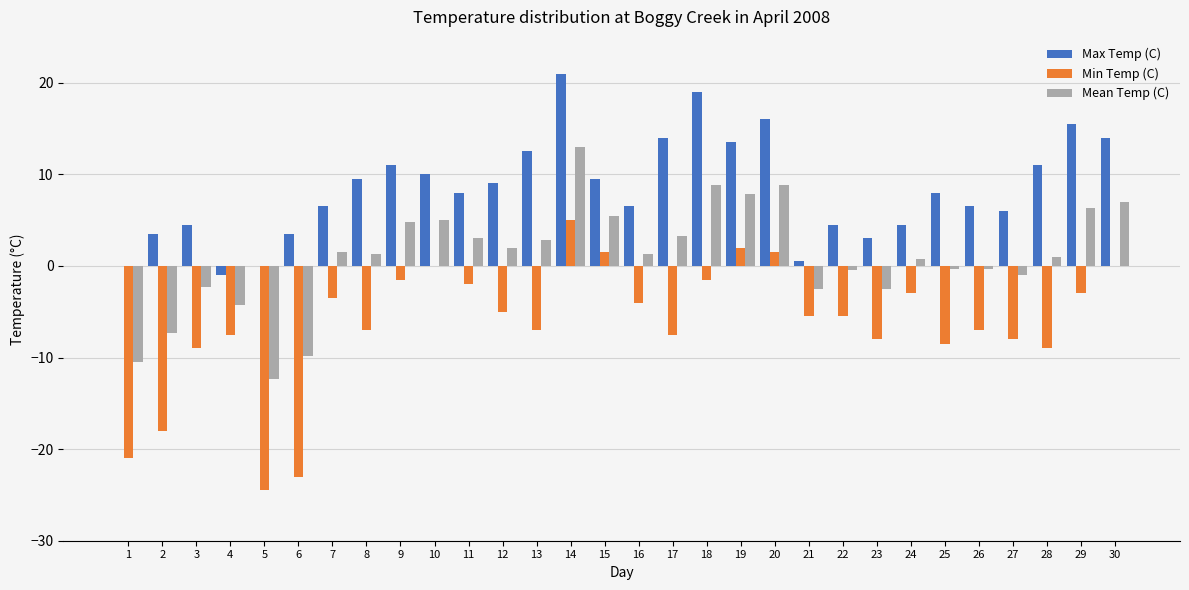

Which series has the largest range (max minus min)?

Min Temp (C)